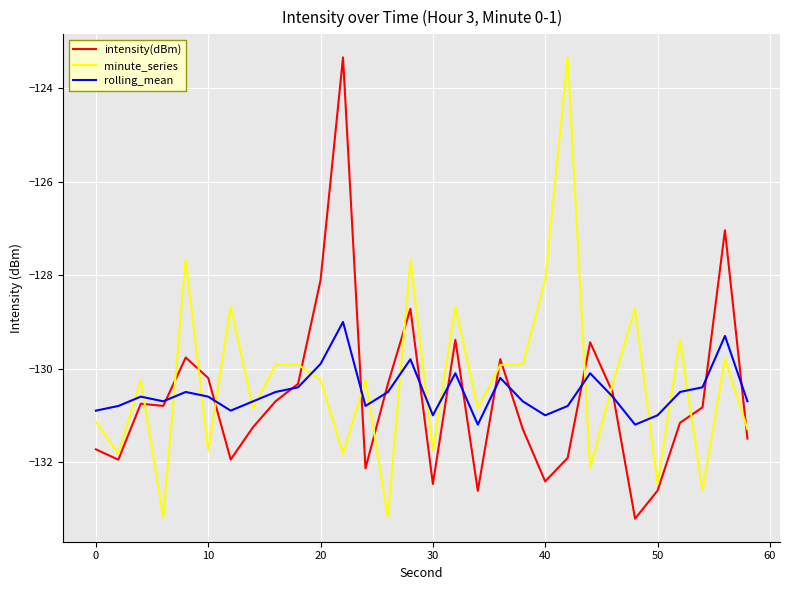

What is the maximum value shown in the chart?

-123.3